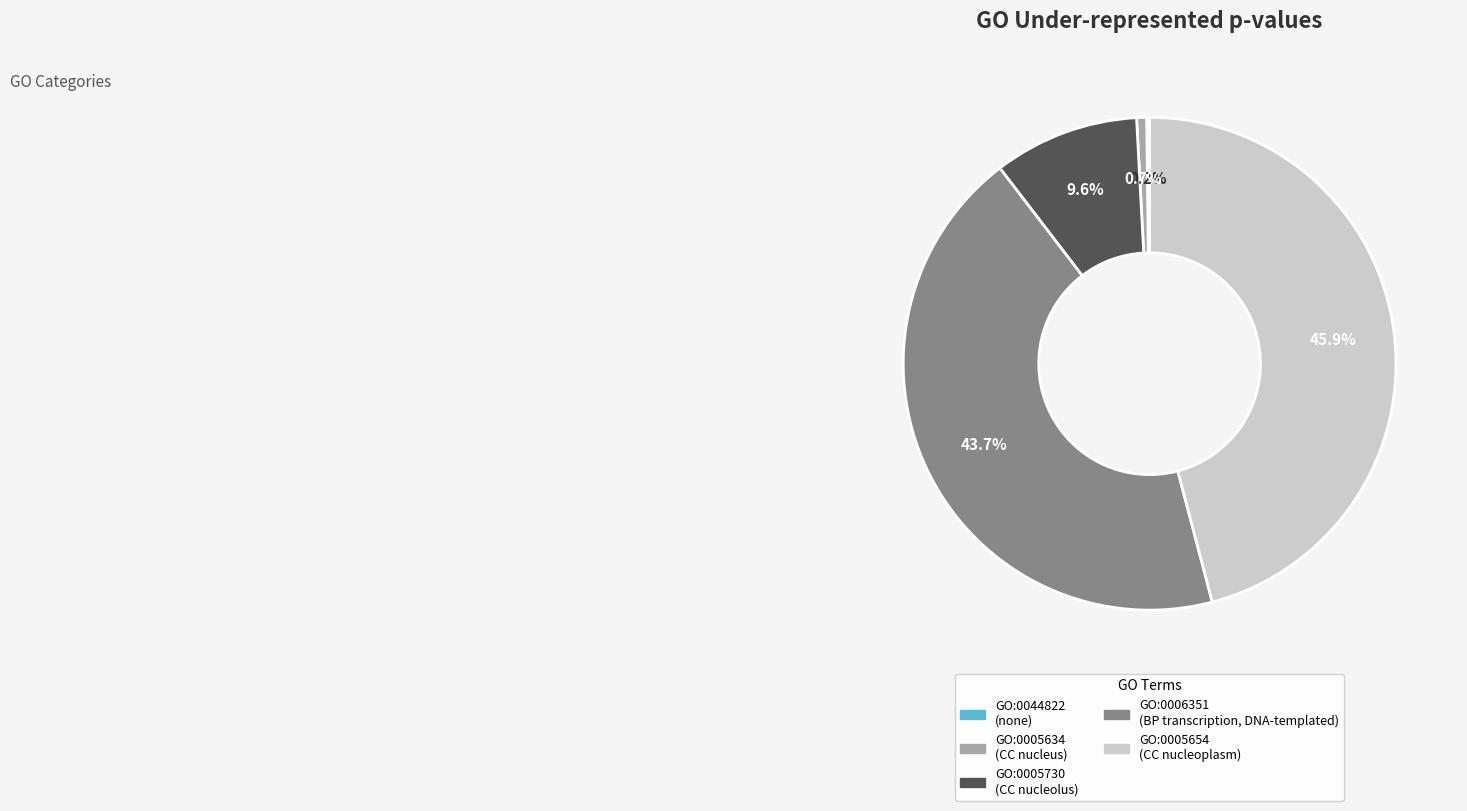

Which slice is the largest?

GO:0005654